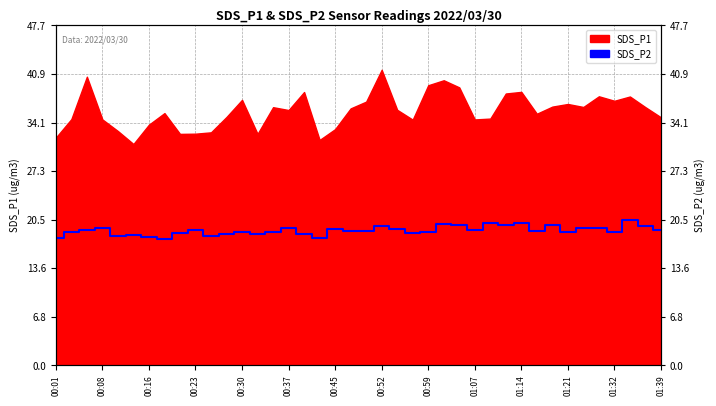

Count the number of values greater than 18.

37